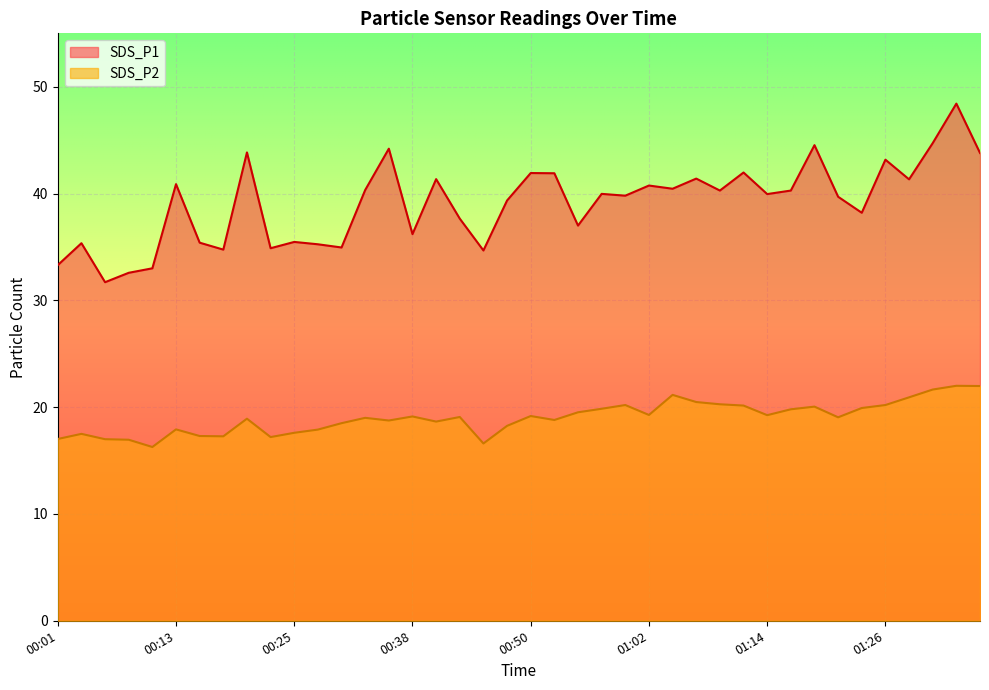

The SDS_P2 series shows 19.2 at 00:50. True or false?

True